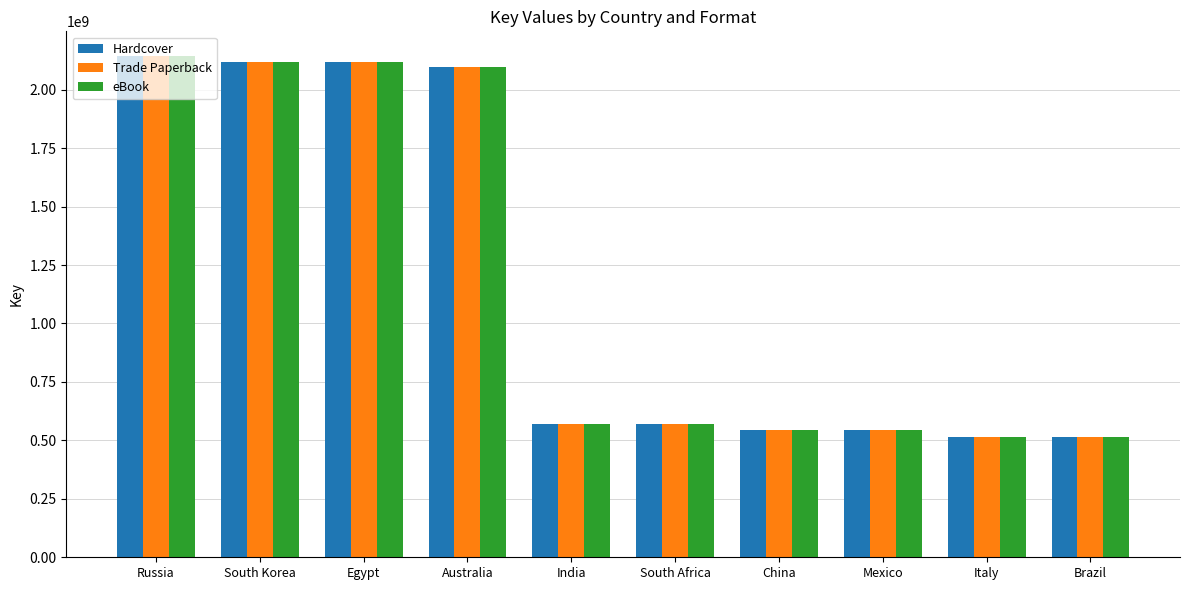

The value of Trade Paperback at Australia is 2949902170. True or false?

False